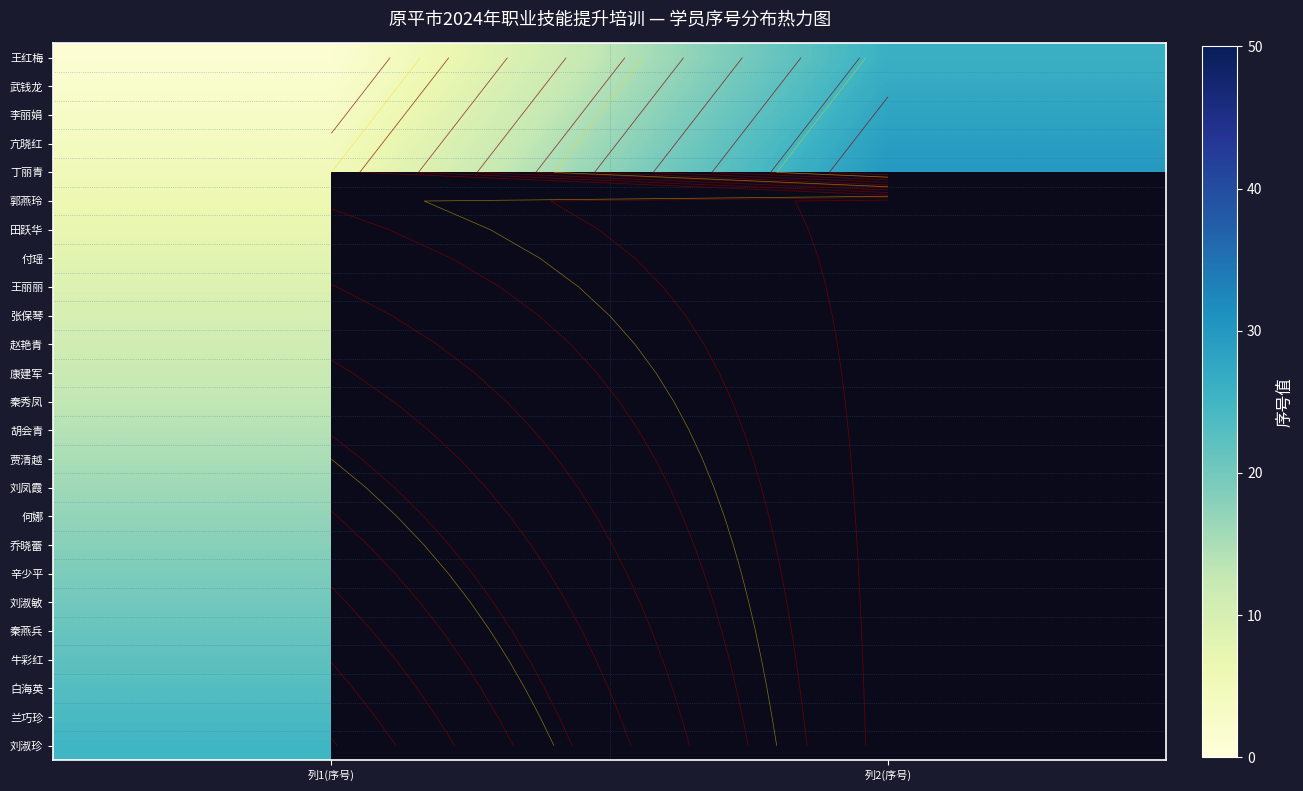

List the series in order of their overall mean, highest first.

丁丽青, 郭燕玲, 田跃华, 付瑶, 王丽丽, 张保琴, 赵艳青, 康建军, 秦秀凤, 胡会青, 贾清越, 刘凤霞, 何娜, 乔晓蕾, 辛少平, 刘淑敏, 秦燕兵, 牛彩红, 白海英, 兰巧珍, 刘淑珍, 亢晓红, 李丽娟, 武钱龙, 王红梅